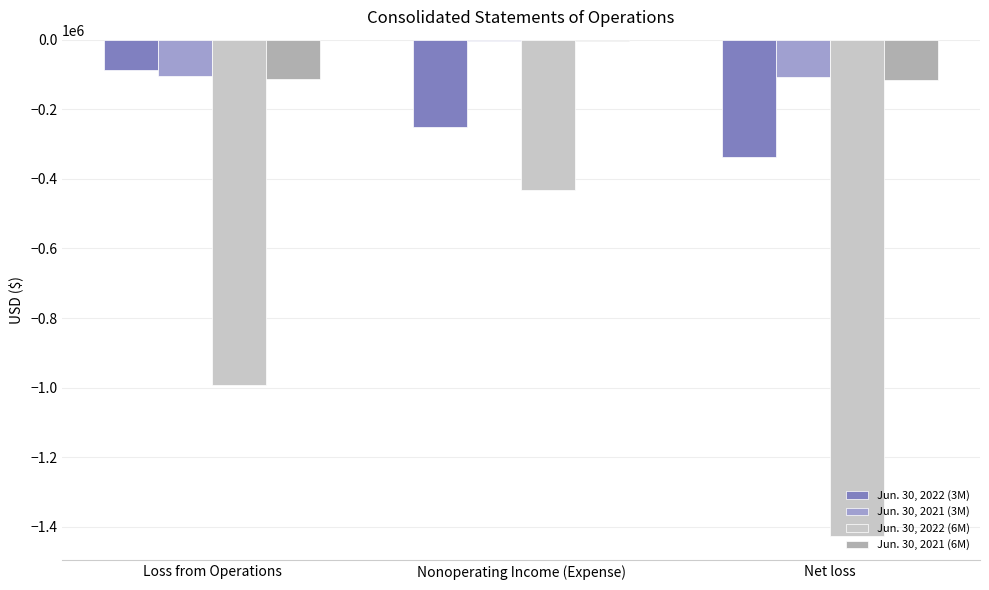

Where is Jun. 30, 2022 (6M) nearest to the value -929095?

Loss from Operations